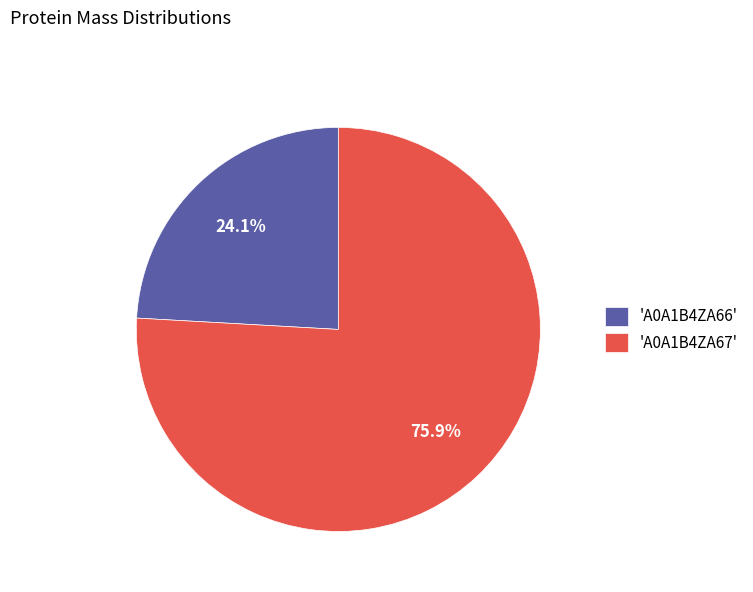

What is the smallest slice in the pie chart?

'A0A1B4ZA66'